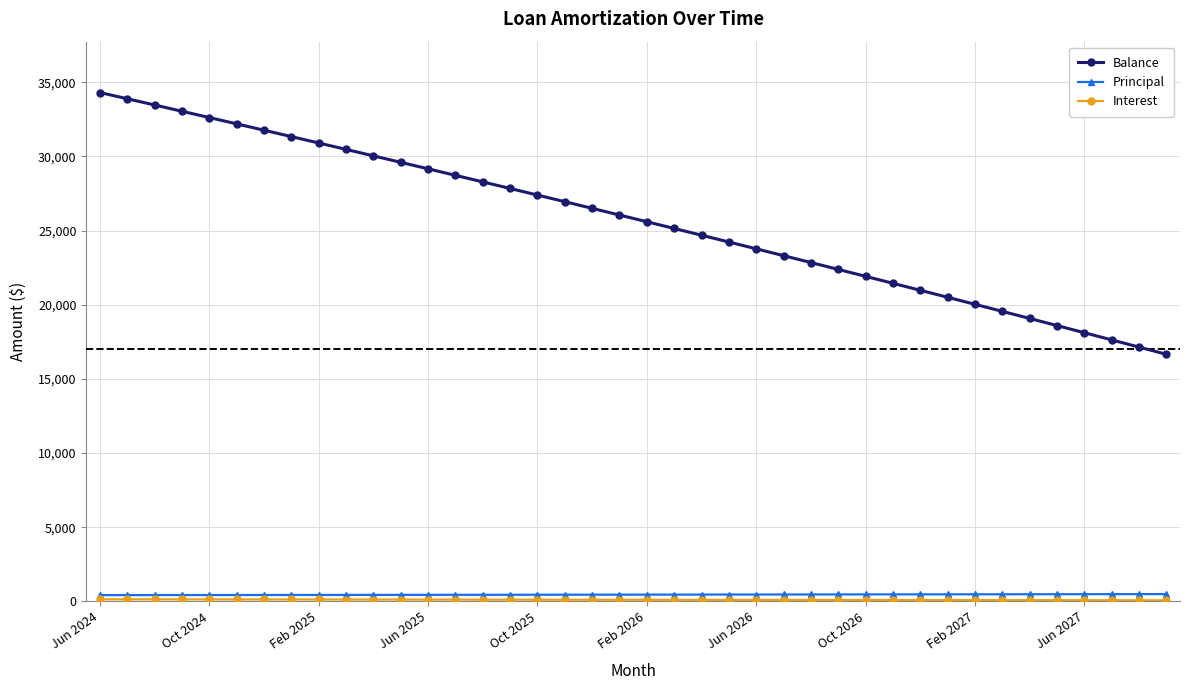

What is the difference between the maximum and minimum values in the Balance series?

17653.0